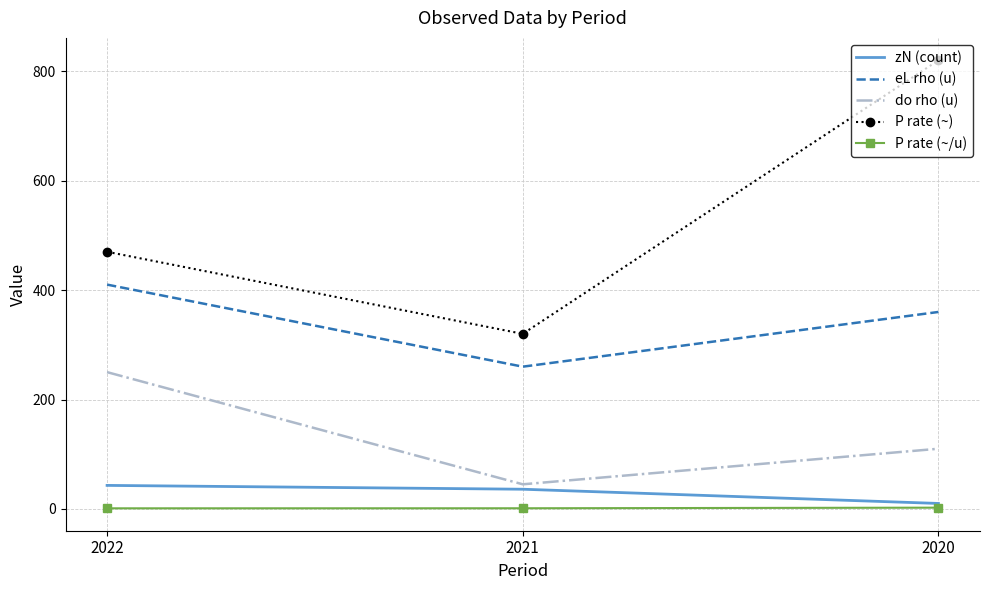

At which label is eL rho (u) closest to 335?

2020